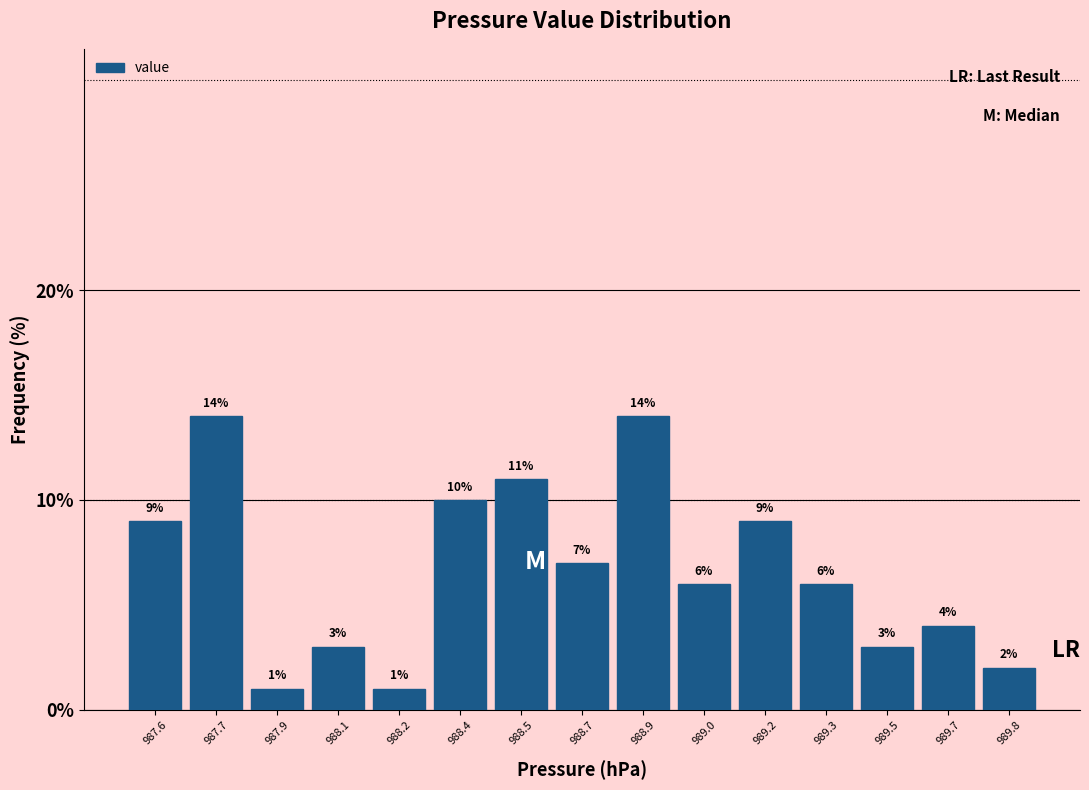

Reading right to left, extract all data points from this chart.

2.0	4.0	3.0	6.0	9.0	6.0	14.0	7.0	11.0	10.0	1.0	3.0	1.0	14.0	9.0